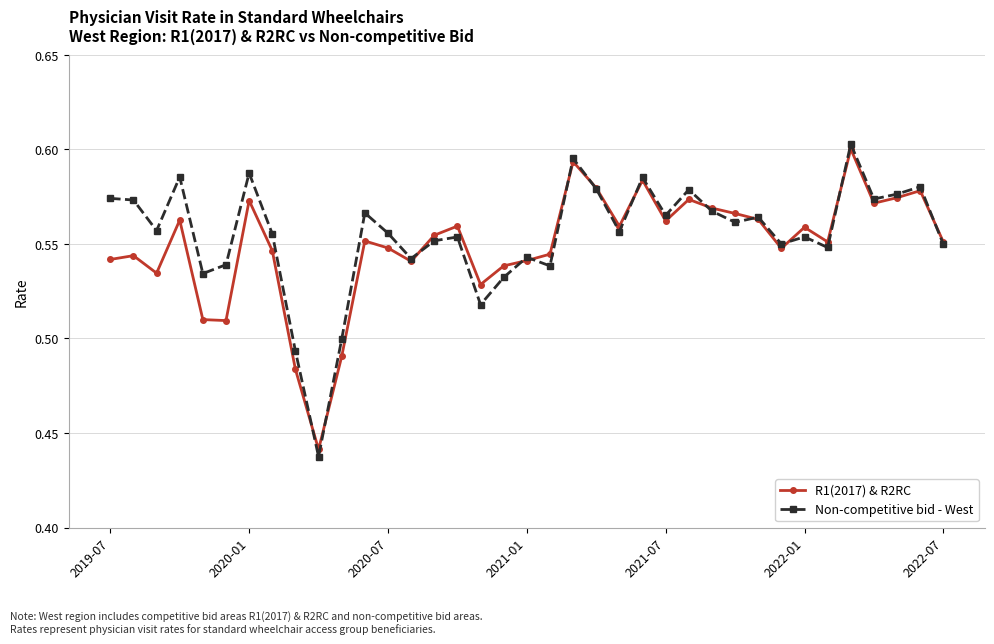

Which series has the largest range (max minus min)?

Non-competitive bid - West